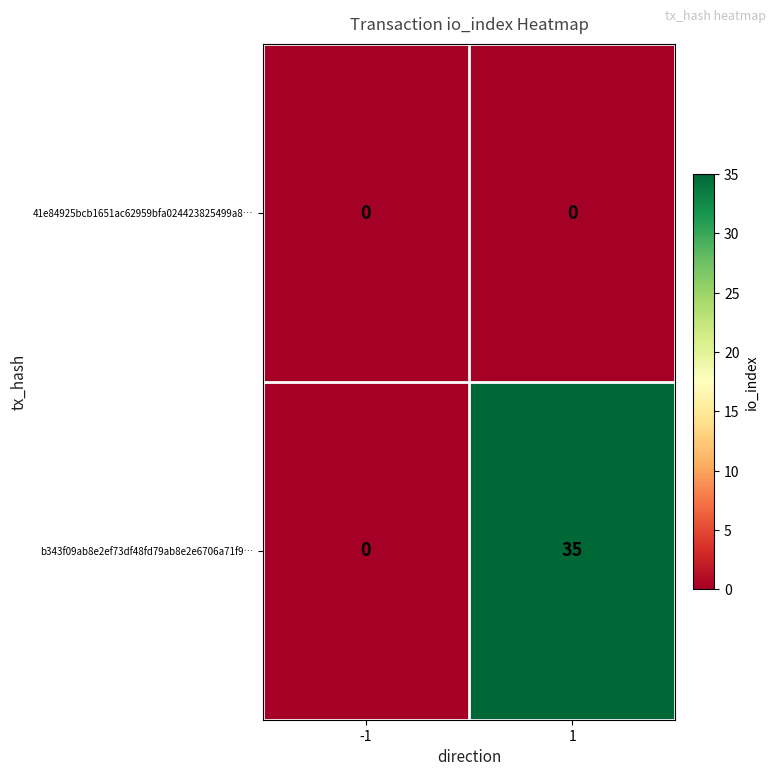

What is the greatest value displayed?

35